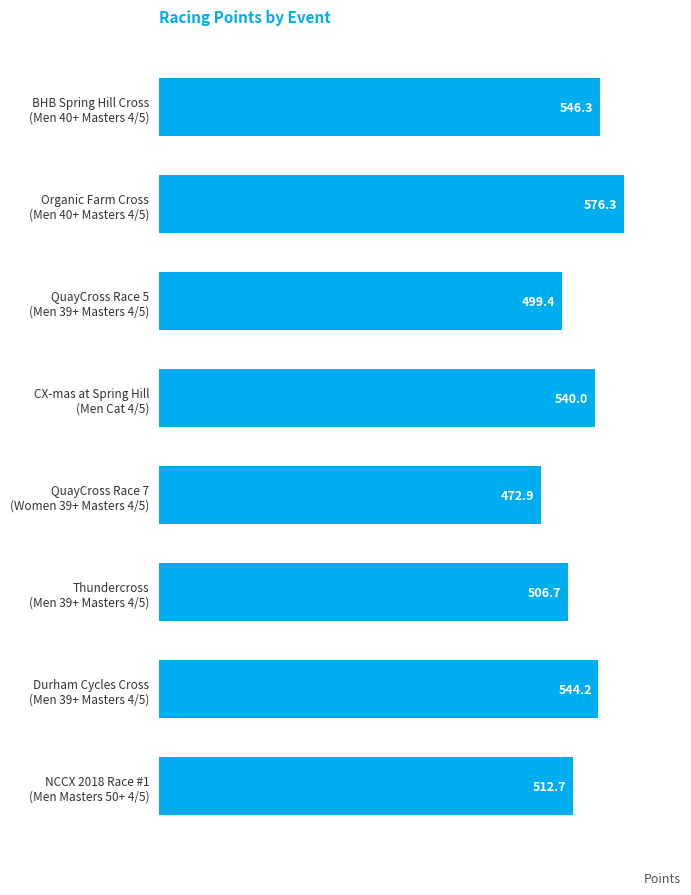

What is the difference between the maximum and minimum values?

103.5